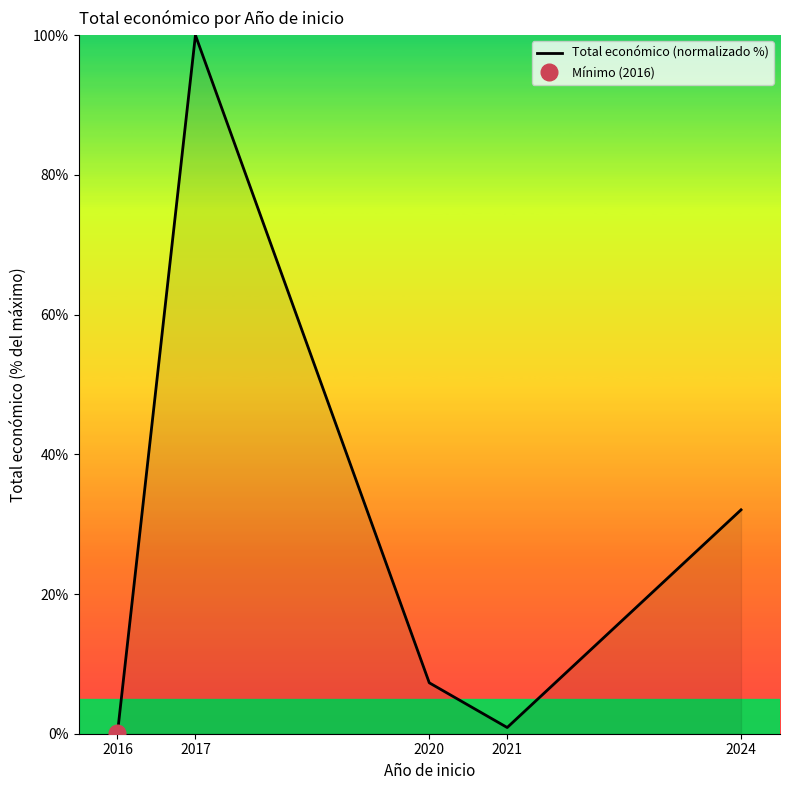

How many interior local valleys (lower than both neighbors) does the data have?

1